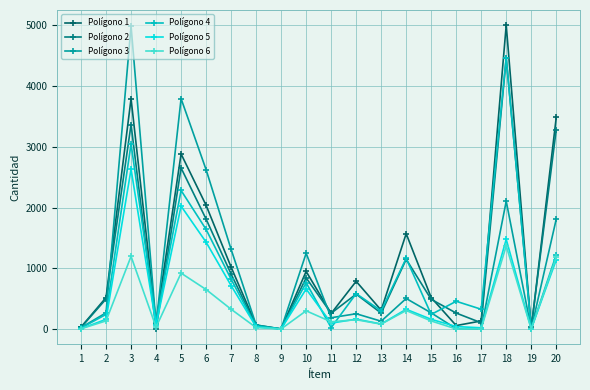

Is it true that Polígono 6 equals 200 at 11?

False